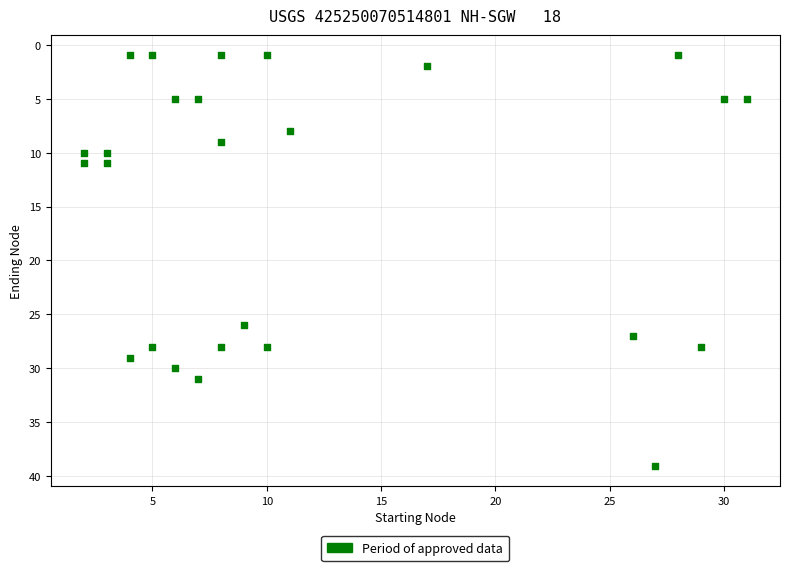

What is the range of X values (max minus min)?

29